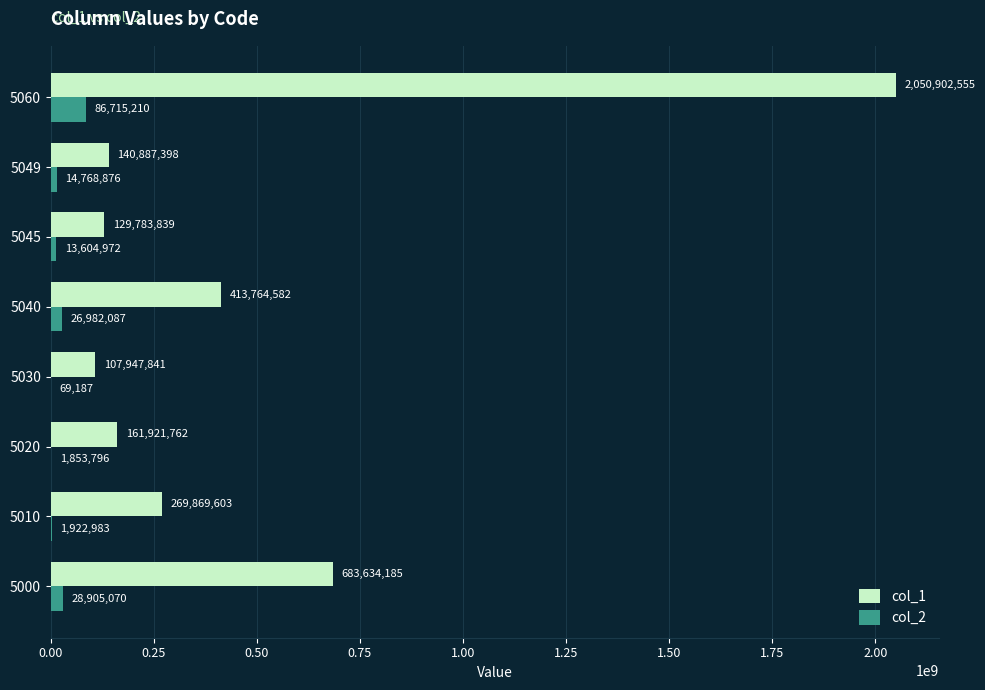

Read the col_1 value at 5040.

413764582